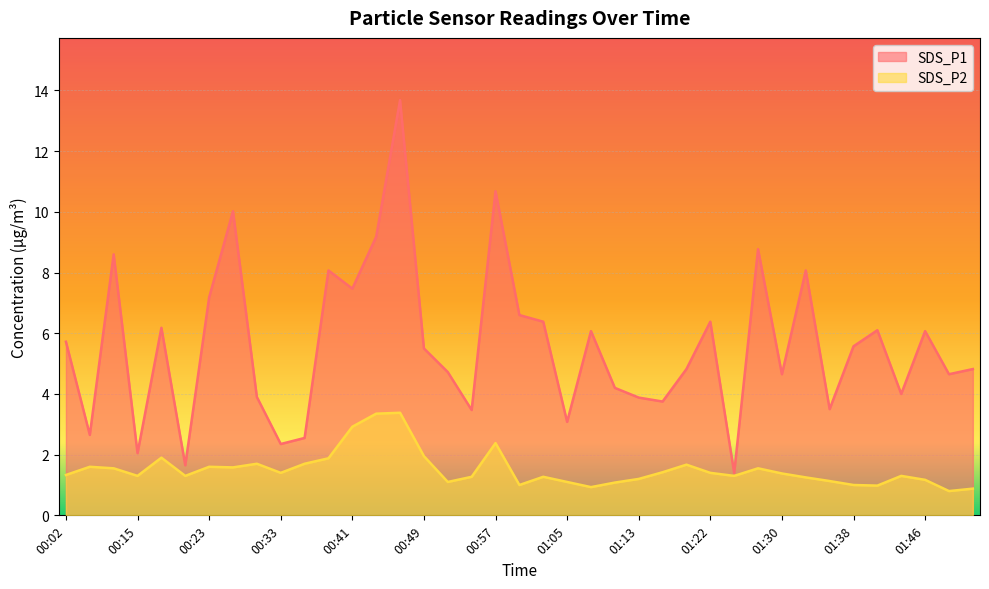

Is the value of SDS_P2 at 00:23 greater than the value of SDS_P1 at 00:38?

No